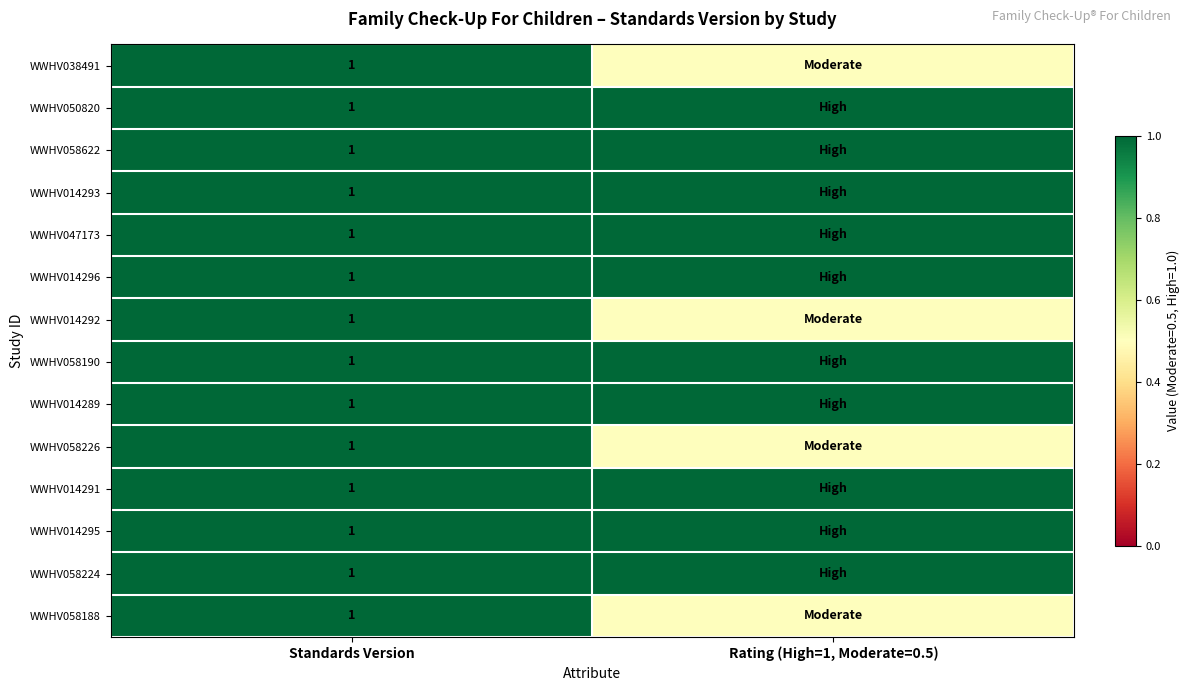

Which has a higher value, Standards Version or Rating (High=1, Moderate=0.5)?

Standards Version